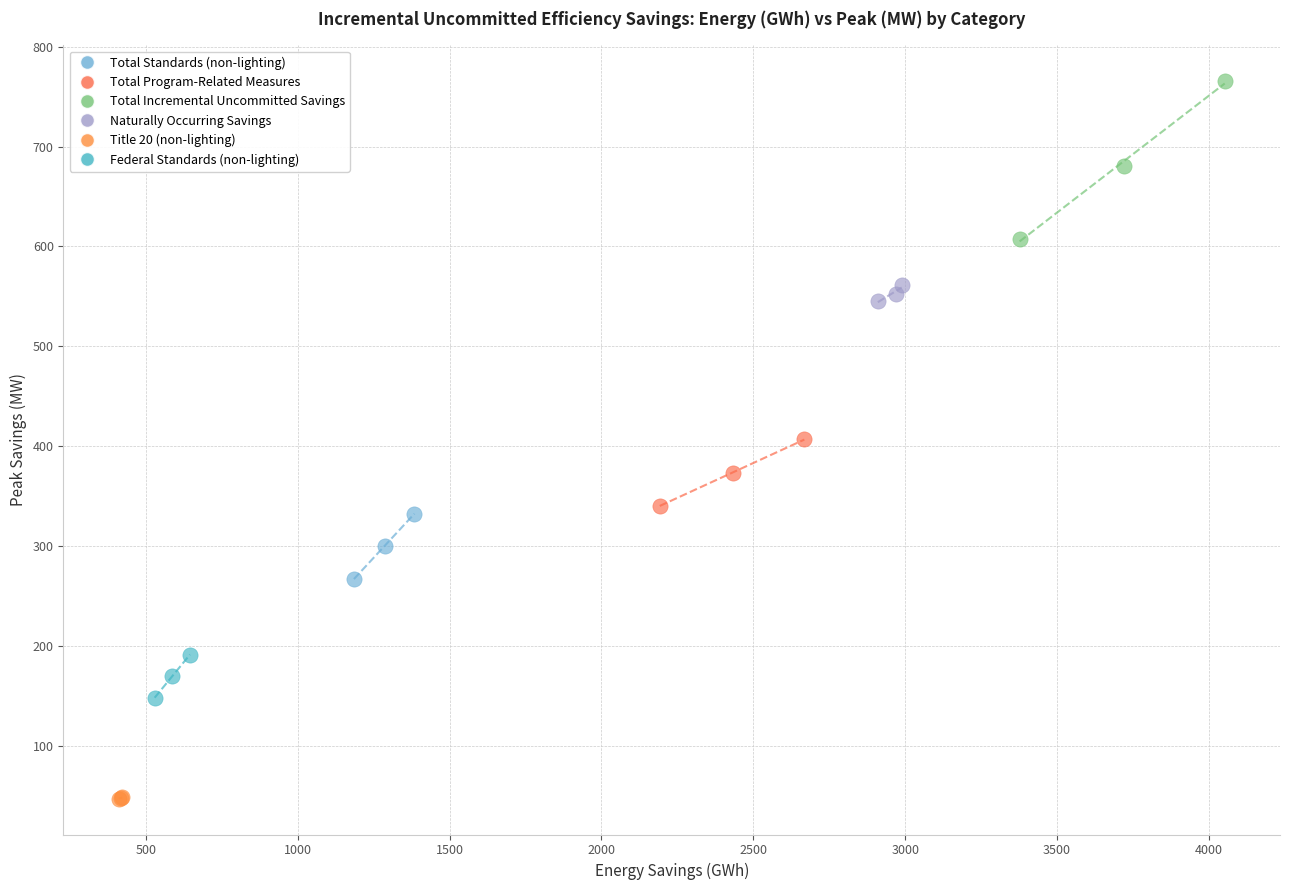

What are all the series names shown in the legend?

Total Standards (non-lighting), Total Program-Related Measures, Total Incremental Uncommitted Savings, Naturally Occurring Savings, Title 20 (non-lighting), Federal Standards (non-lighting)